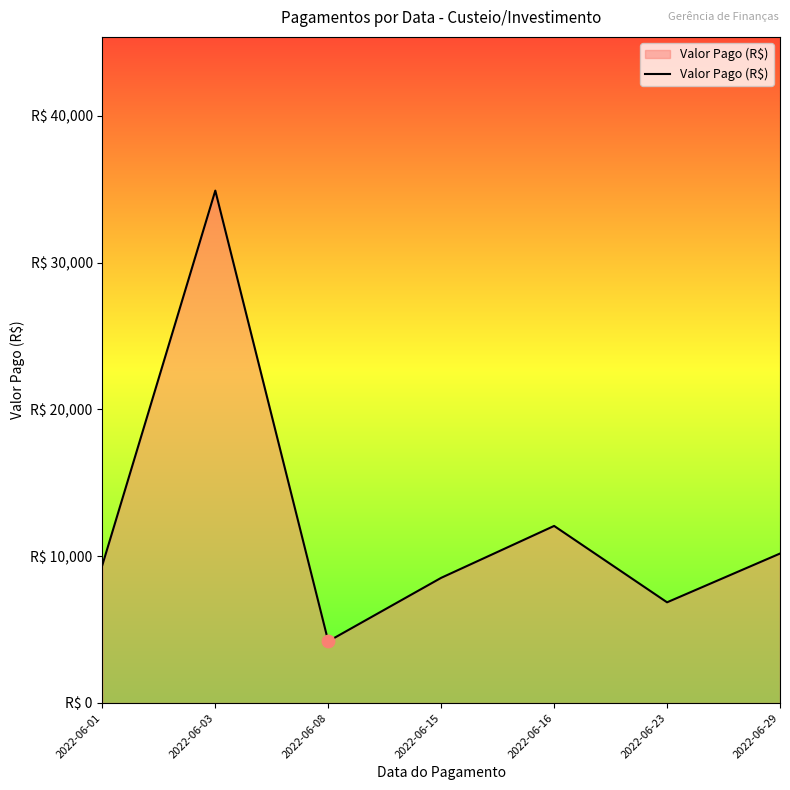

Does the chart have visible grid lines?

No